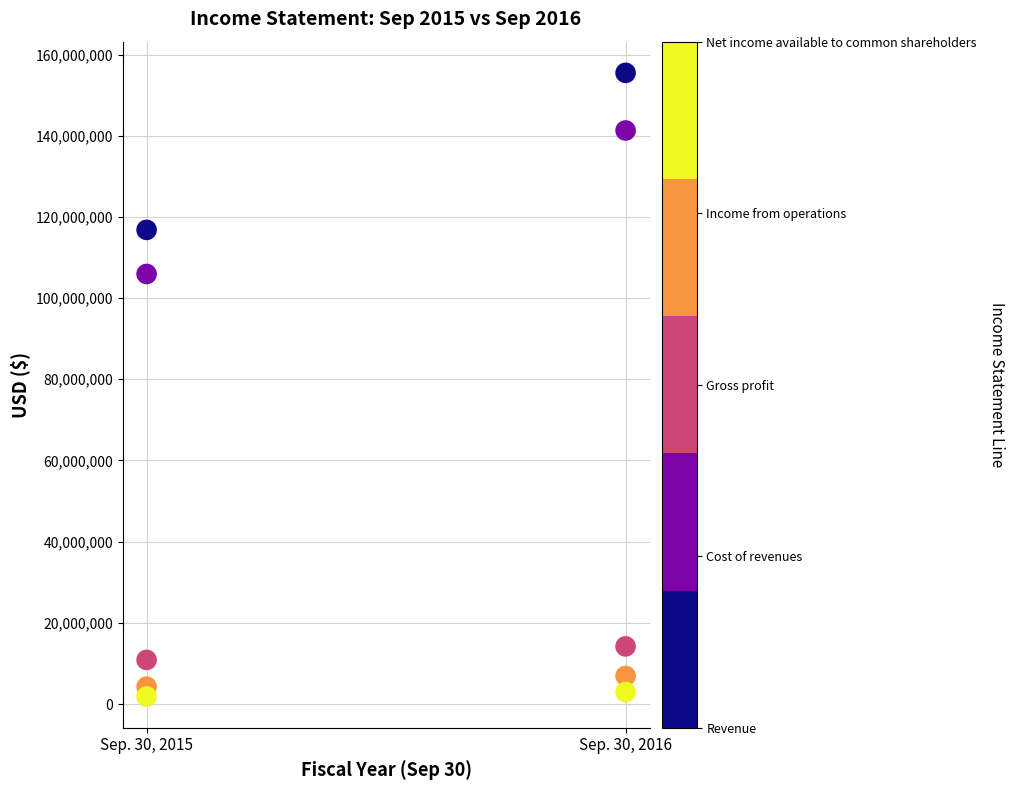

Across all series, what Y value is closest to 78656337?

105935841